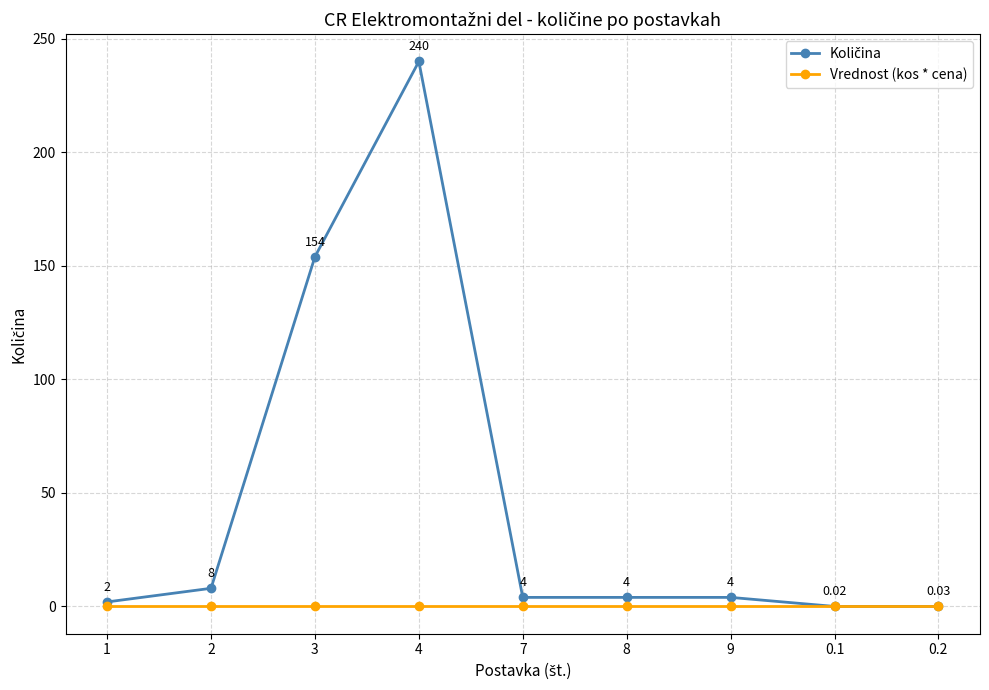

What is the total value across all series at 9?

4.0